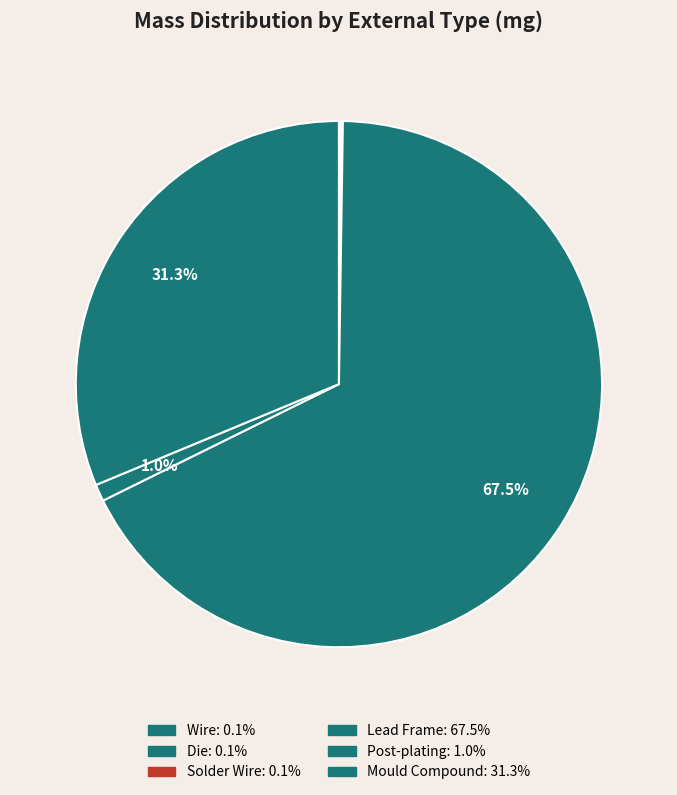

True or false: Post-plating accounts for 1% of the total.

True